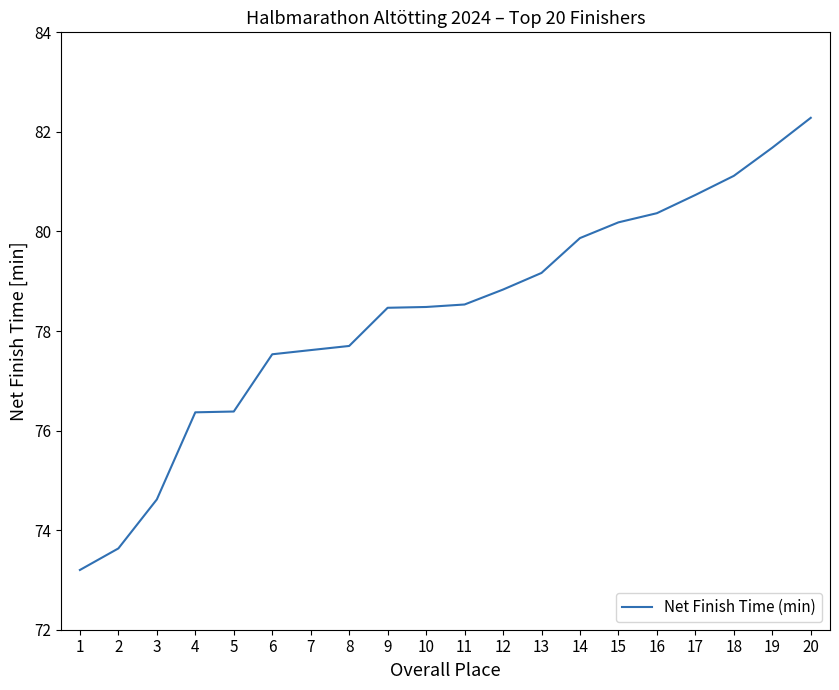

Which has a higher value, 16 or 9?

16